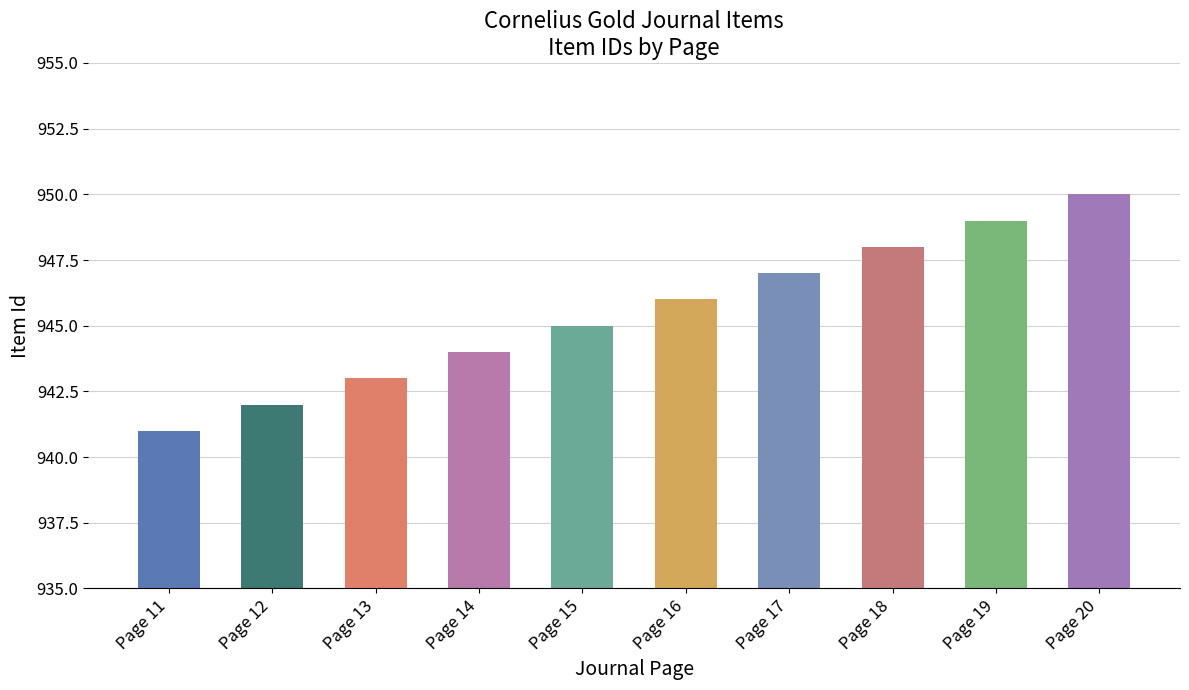

Which category has the lowest value across all series?

Page 11